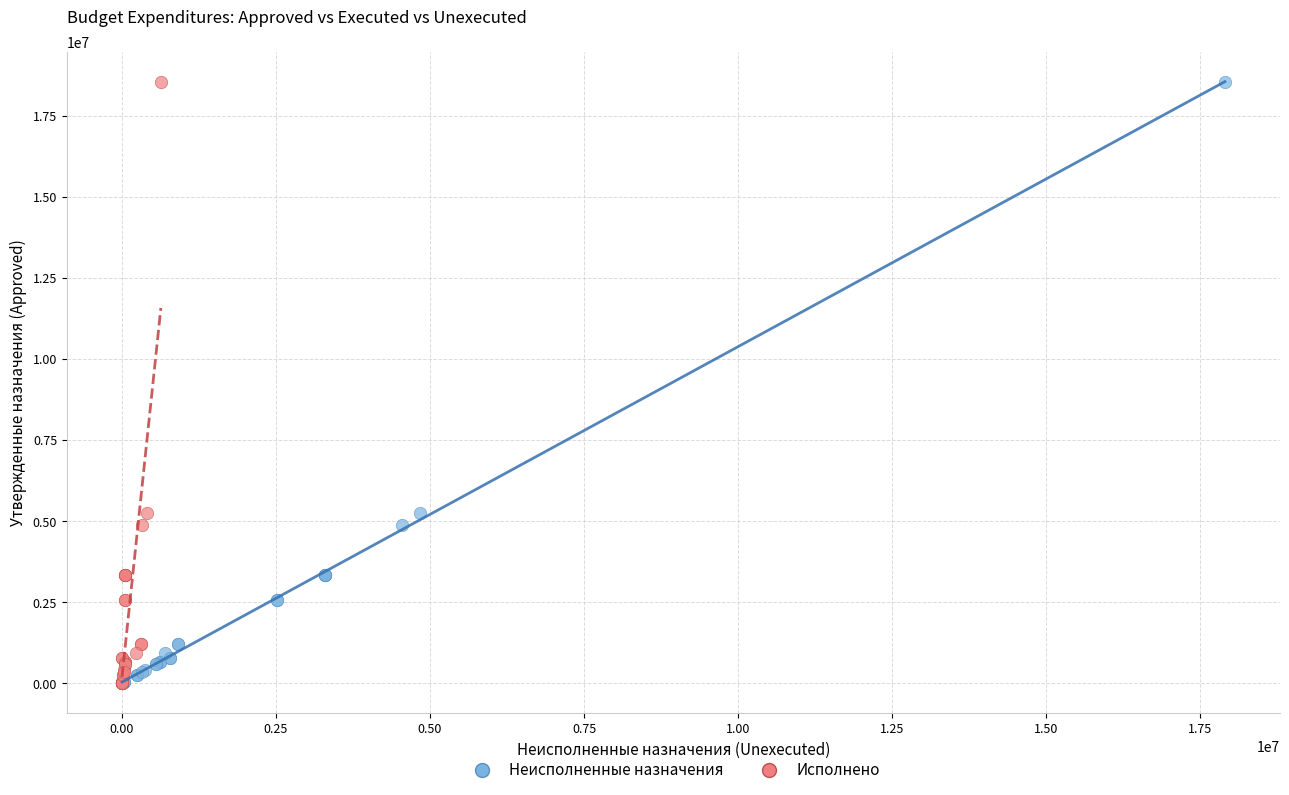

What are all the series names shown in the legend?

Неисполненные назначения, Исполнено